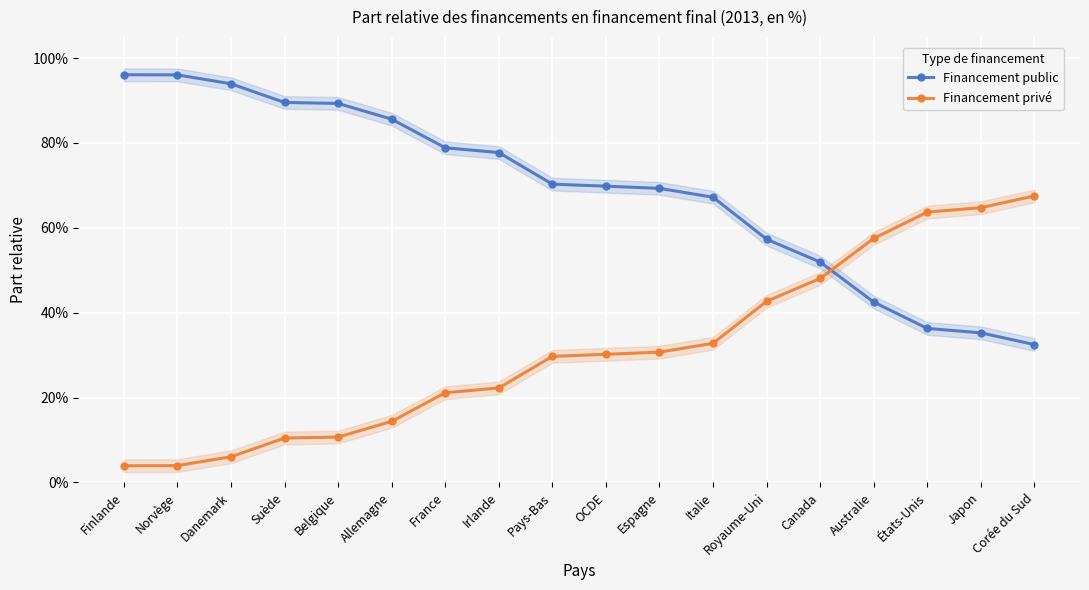

Between which two adjacent categories do Financement public and Financement privé first intersect?

Canada and Australie